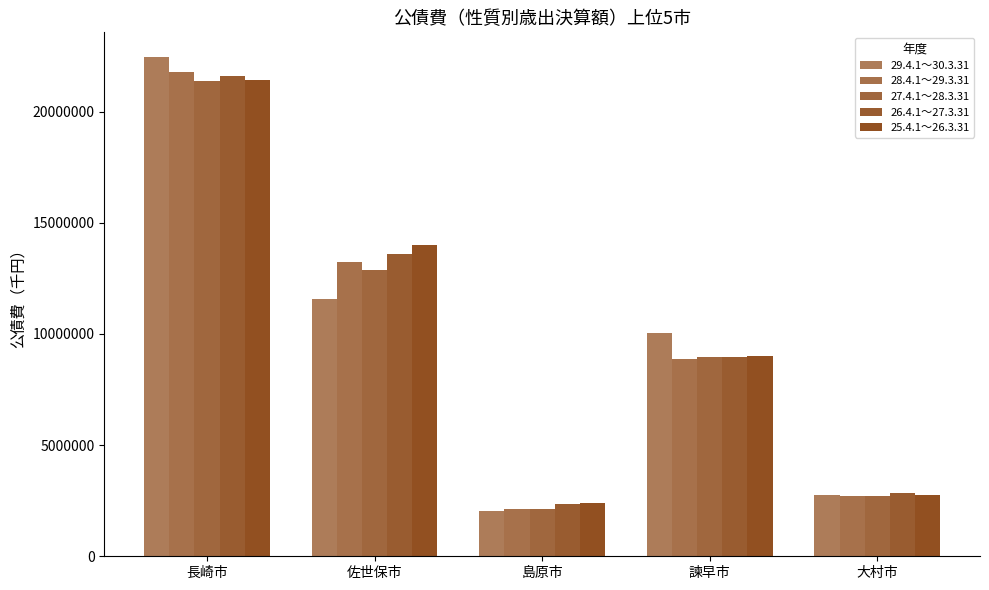

Does the chart contain any negative values?

No